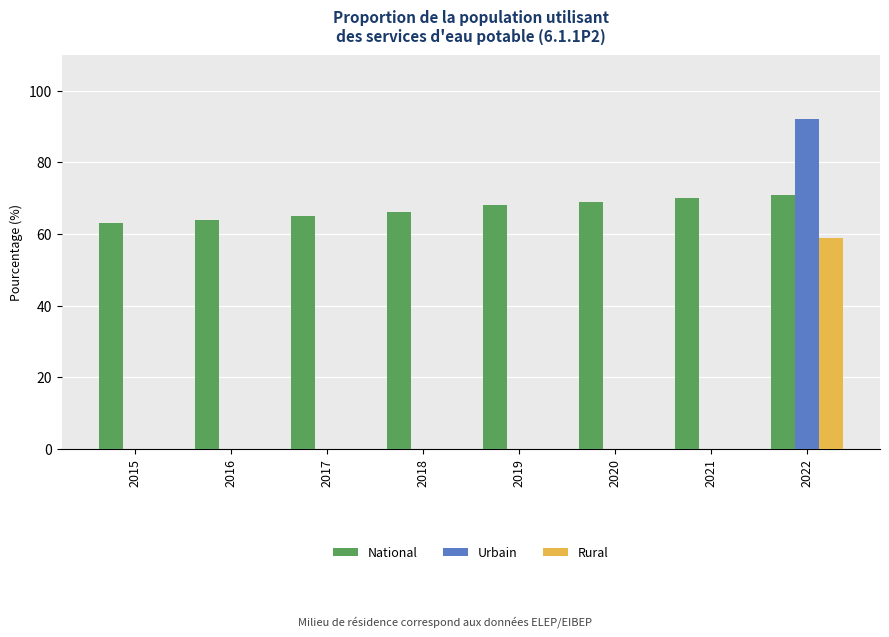

Is it true that Urbain equals -50 at 2018?

False